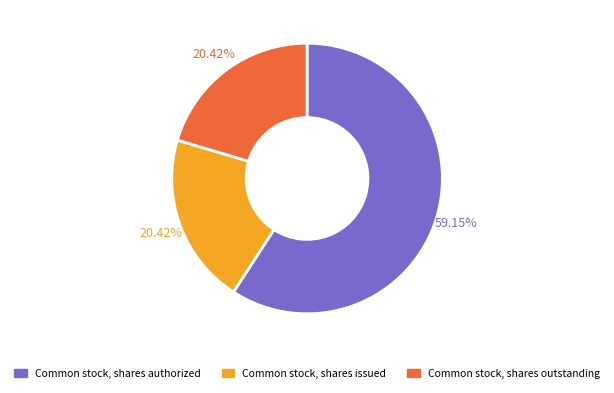

What is the largest slice in the pie chart?

Common stock, shares authorized